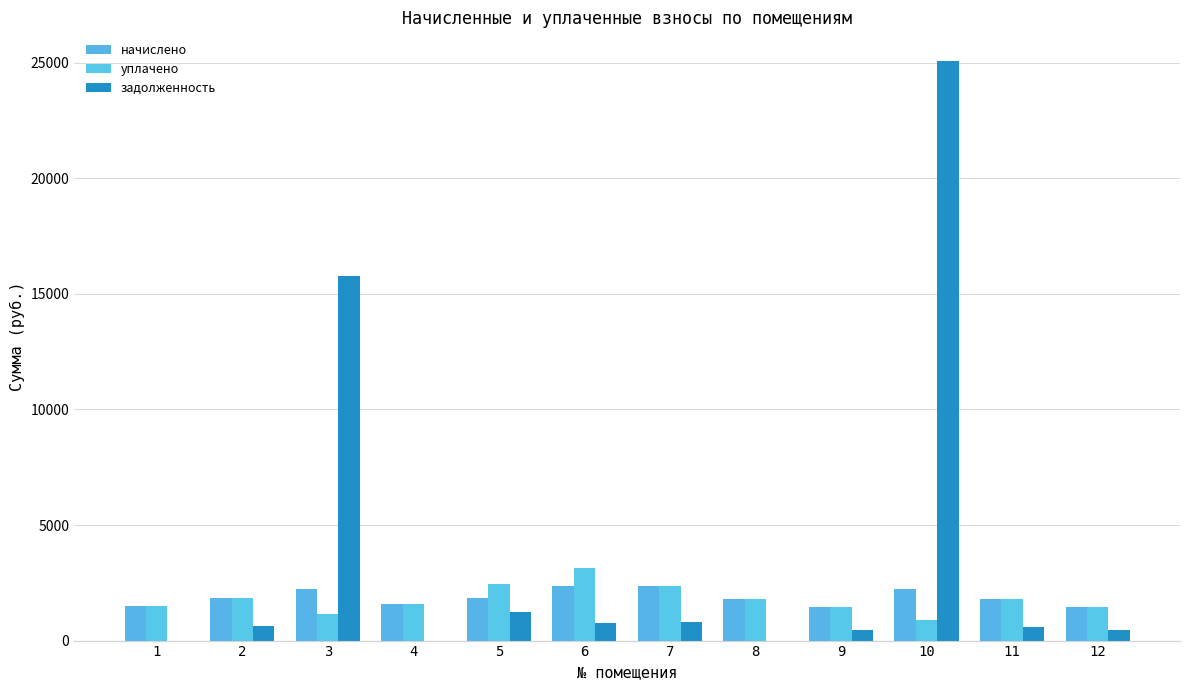

How many data points in уплачено are above 1792?

6